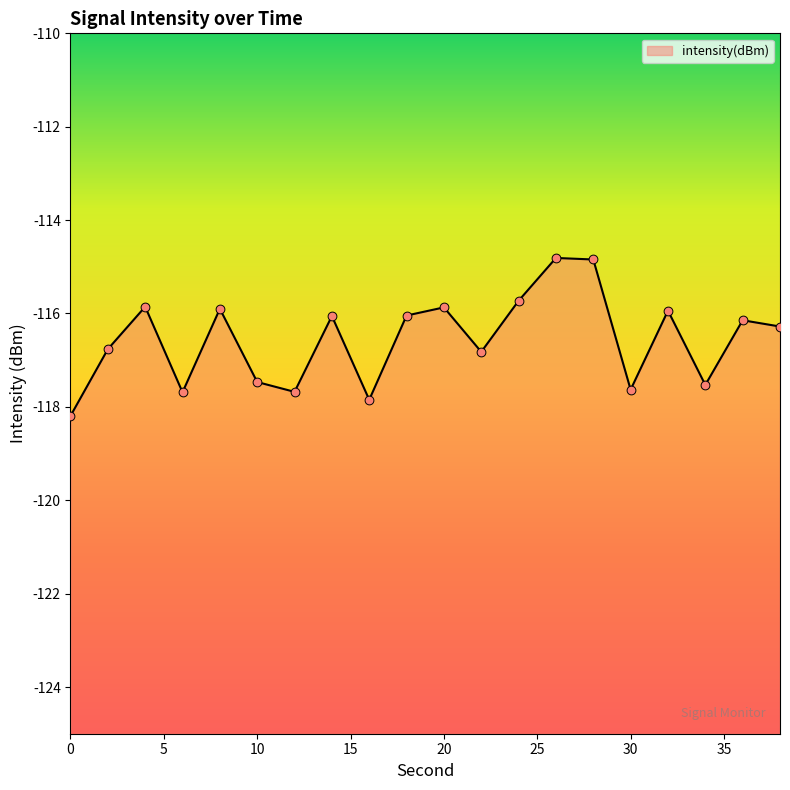

What is the change in value from 10 to 34?

-0.1